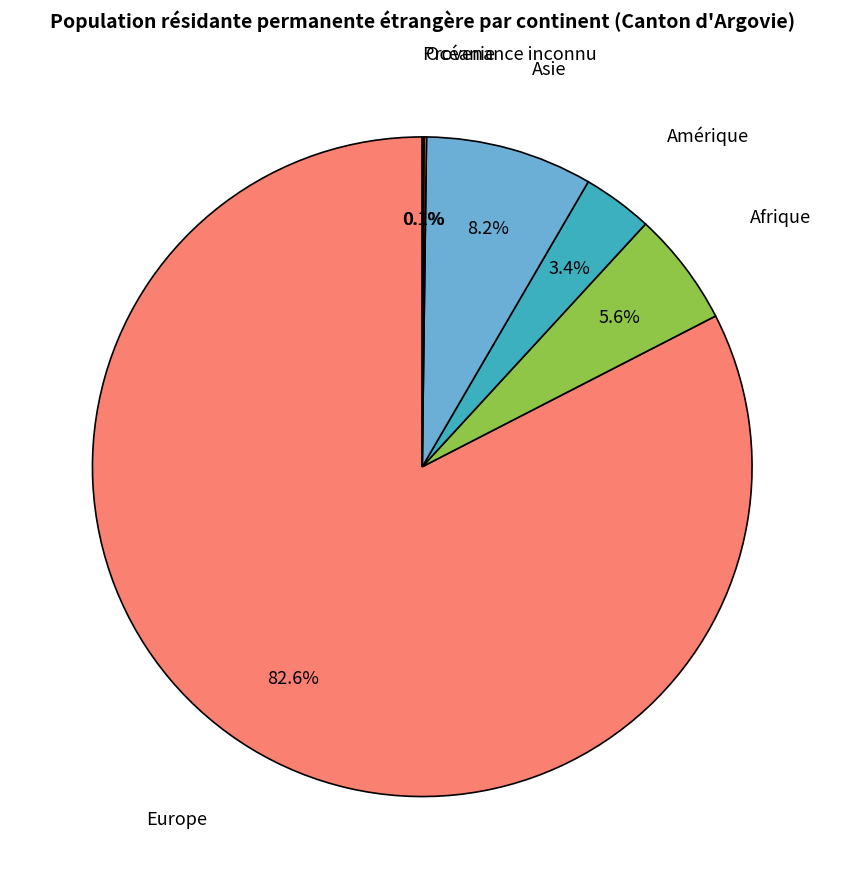

What is the largest slice in the pie chart?

Europe